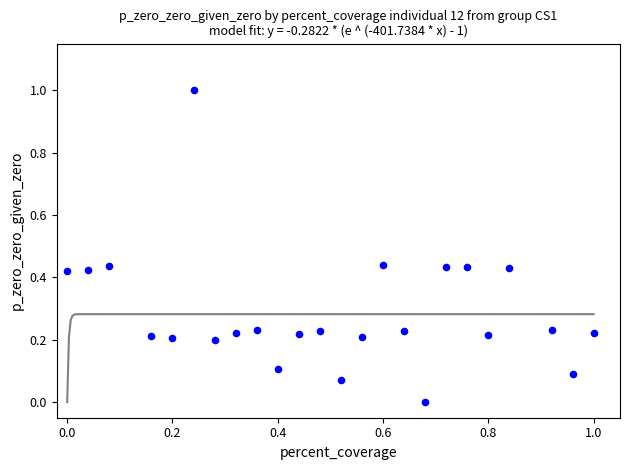

What is the range of Y values (max minus min)?

1.0